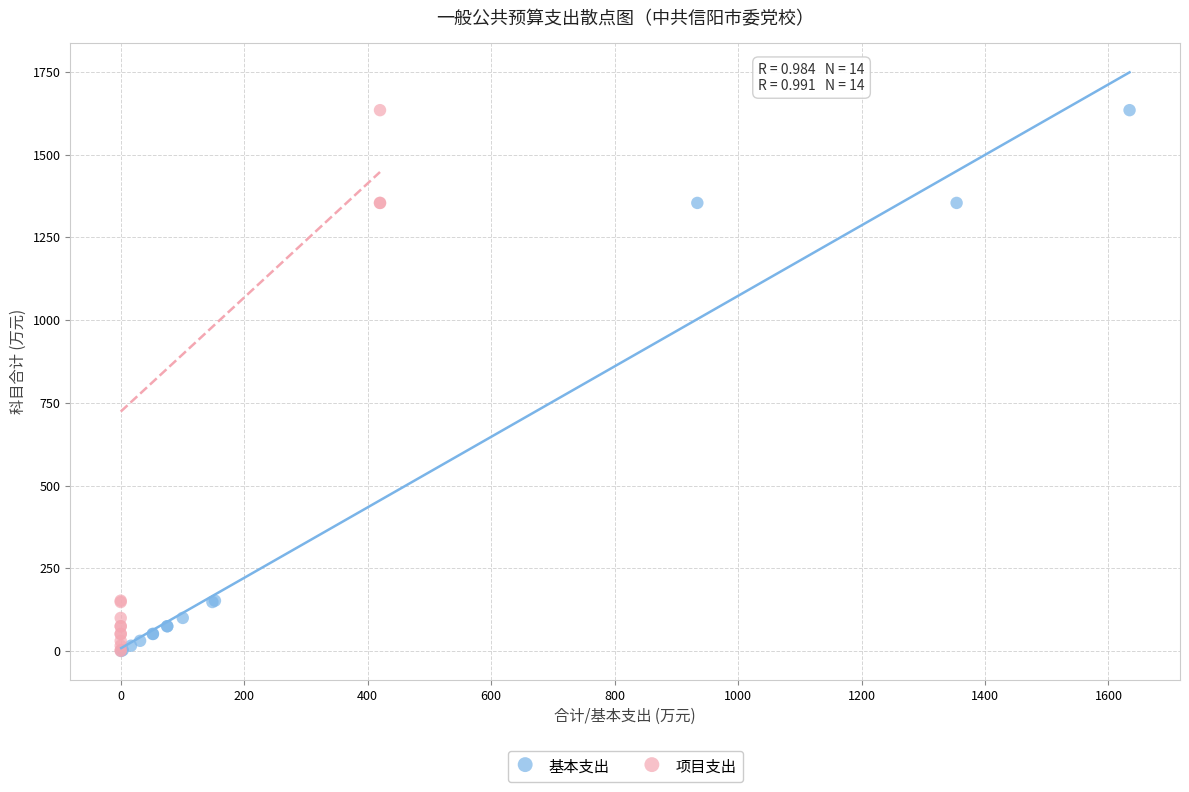

What are all the series names shown in the legend?

基本支出, 项目支出